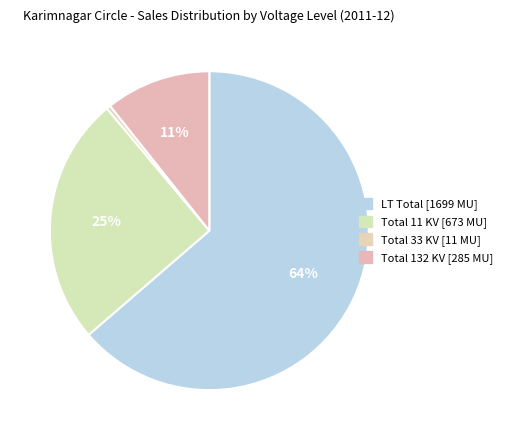

Which category accounts for the majority?

LT Total